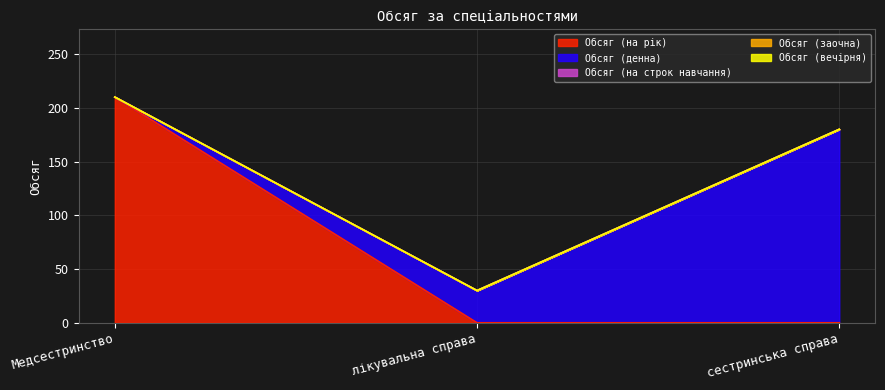

Between лікувальна справа and Медсестринство, which is larger?

Медсестринство